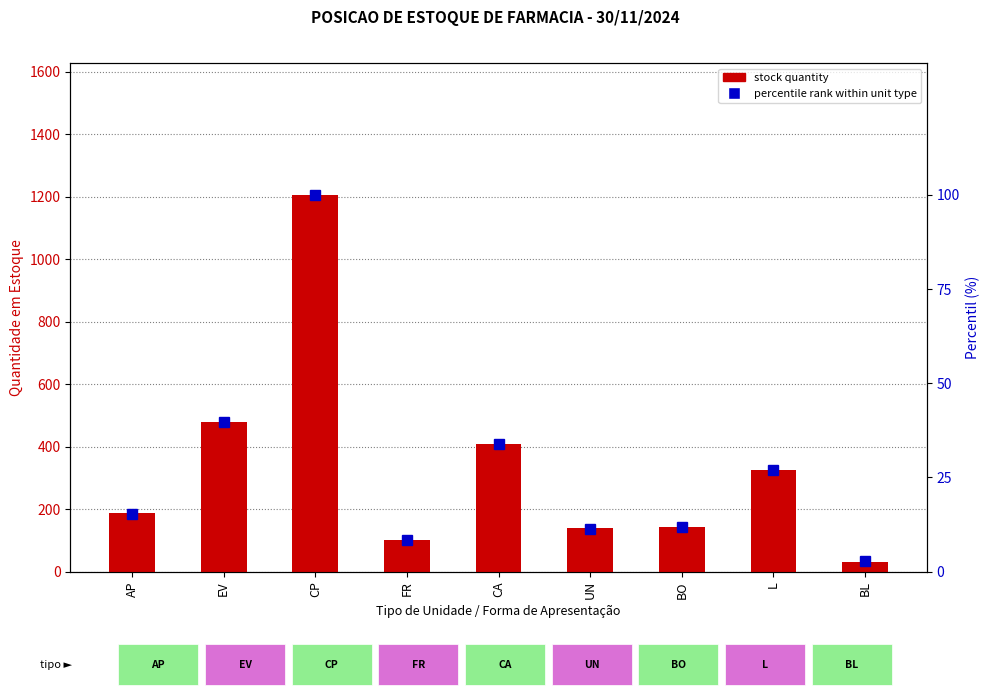

What value does the percentile rank within unit type series have at AP?

15.4